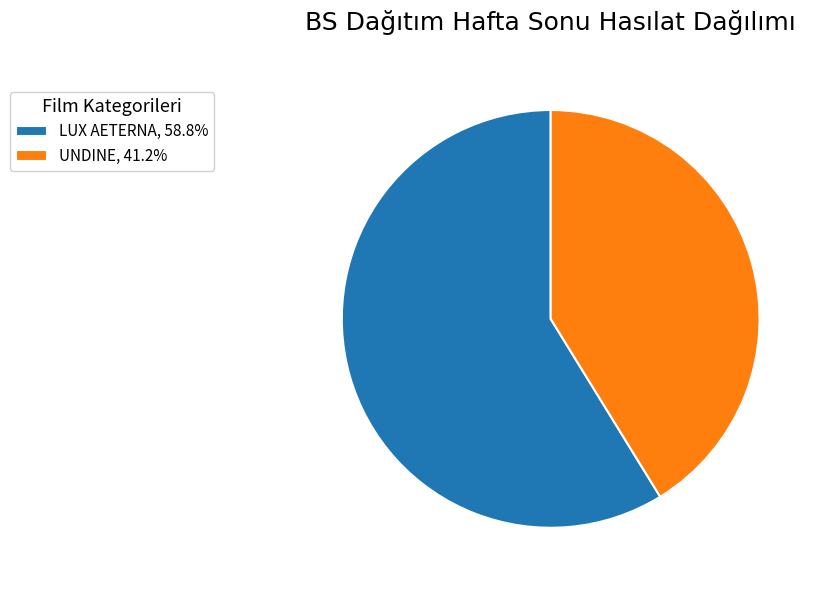

Is there a majority slice in this chart?

Yes